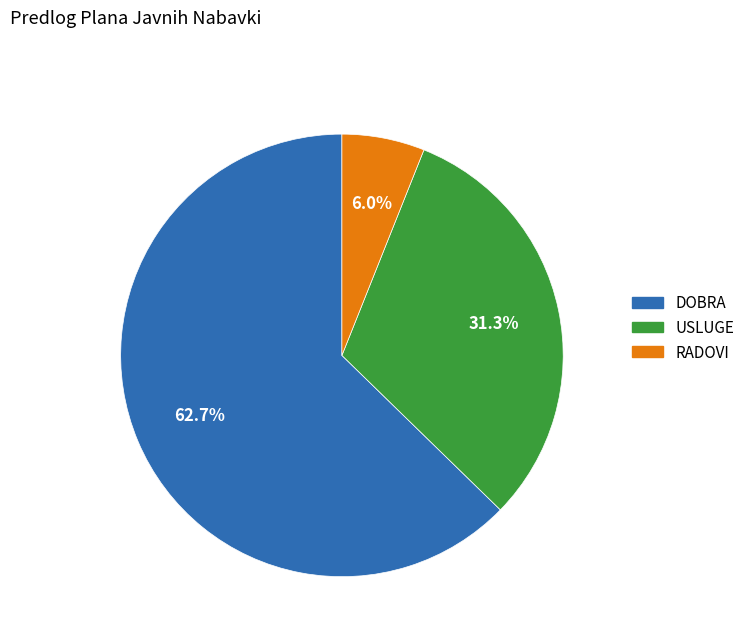

Which slice is the smallest?

RADOVI